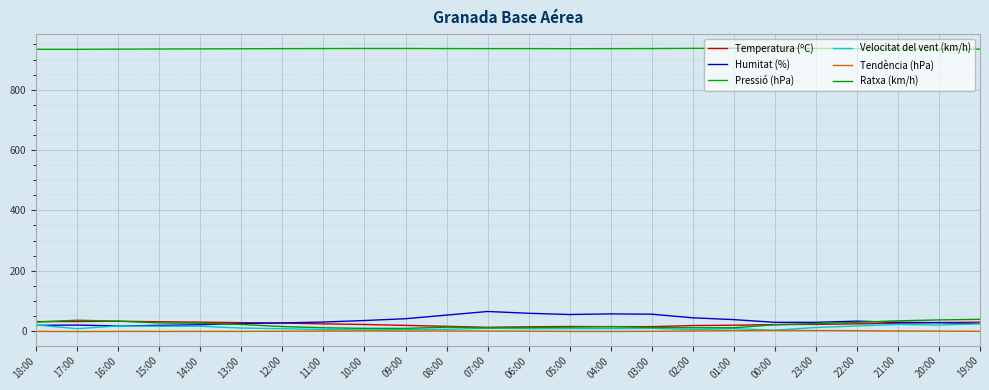

How many lines are shown in the chart?

6